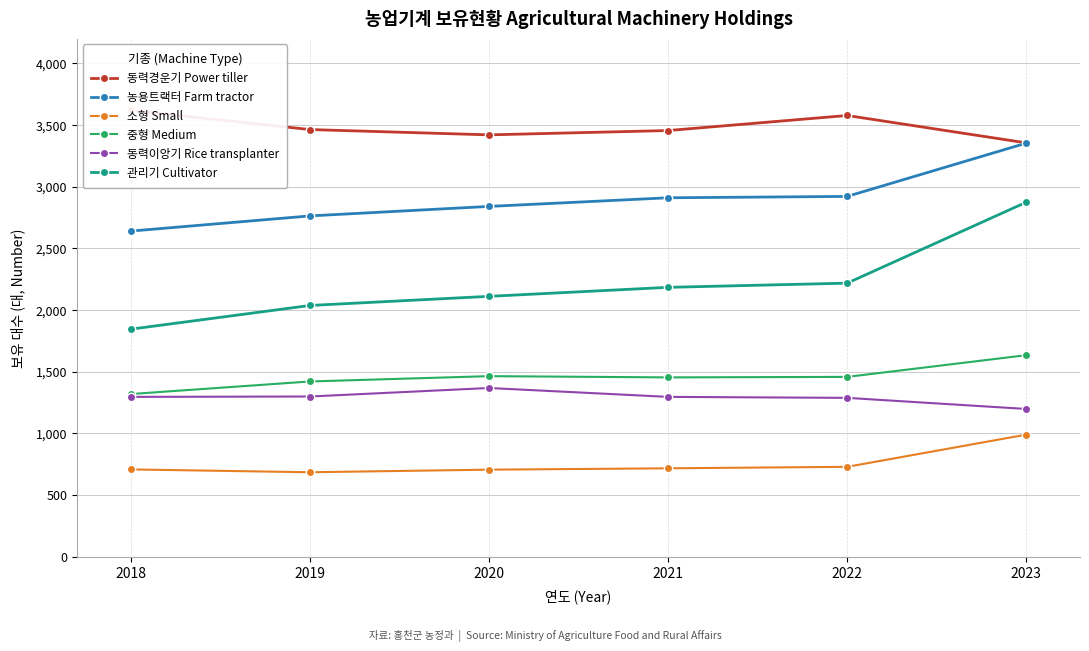

Which category has the highest value in the 관리기 Cultivator series?

2023